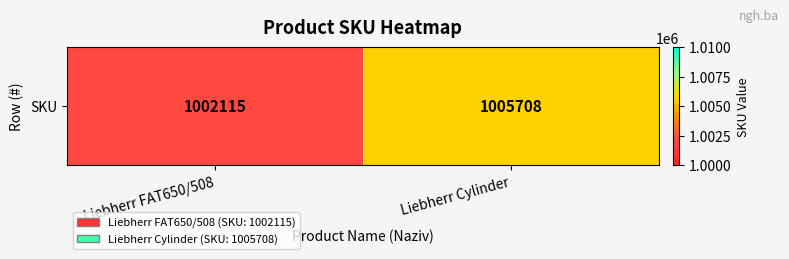

What is the sum of all values?

2007823